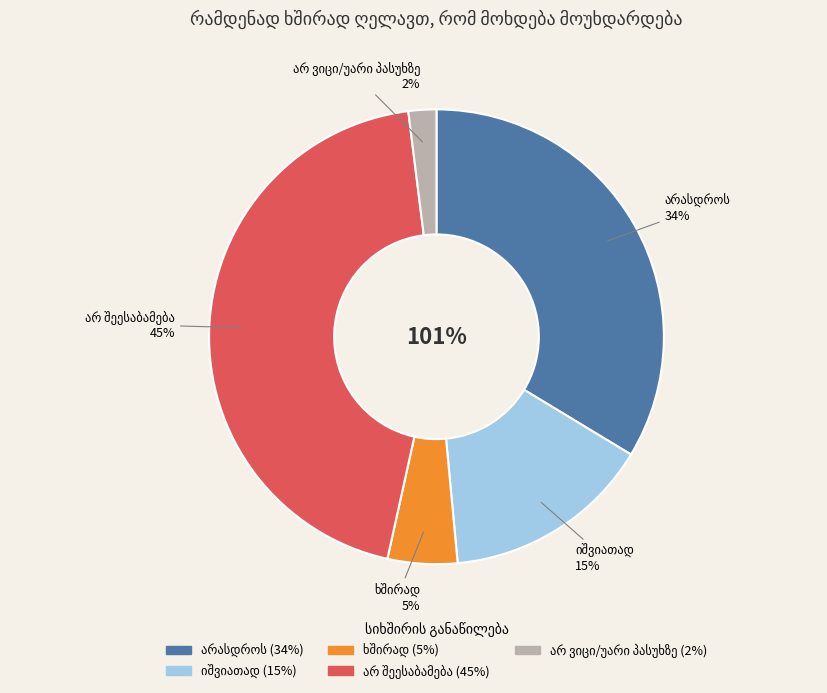

Does არ შეესაბამება account for over 50% of the chart?

No